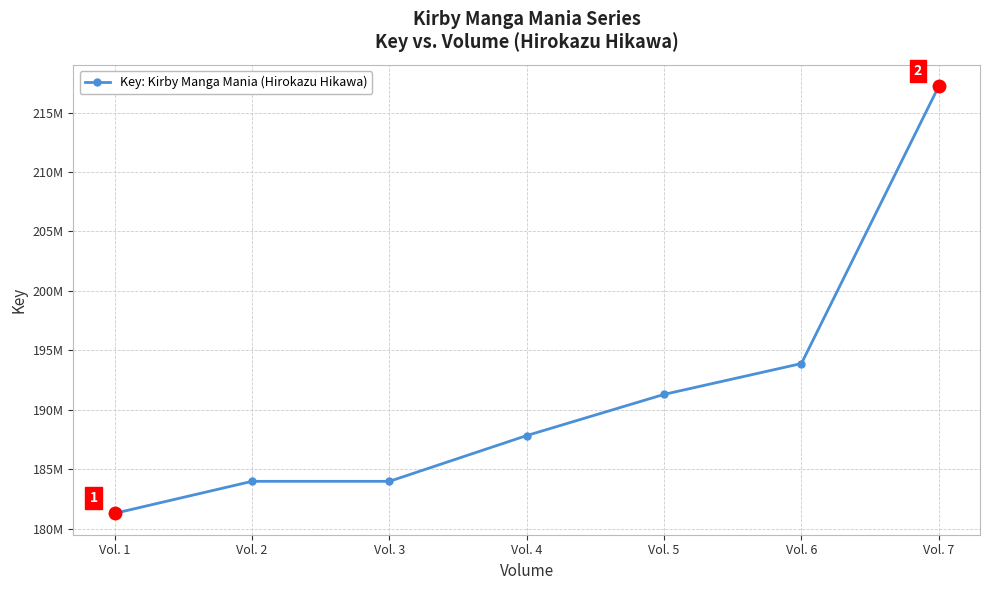

Reading left to right, list all the values displayed in this chart.

181295000	183987434	183987476	187836286	191299136	193893963	217216319